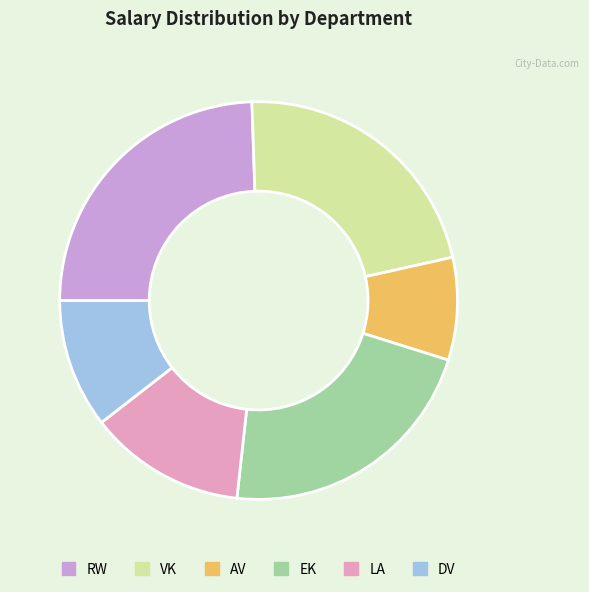

Does VK represent more than half of the total?

No